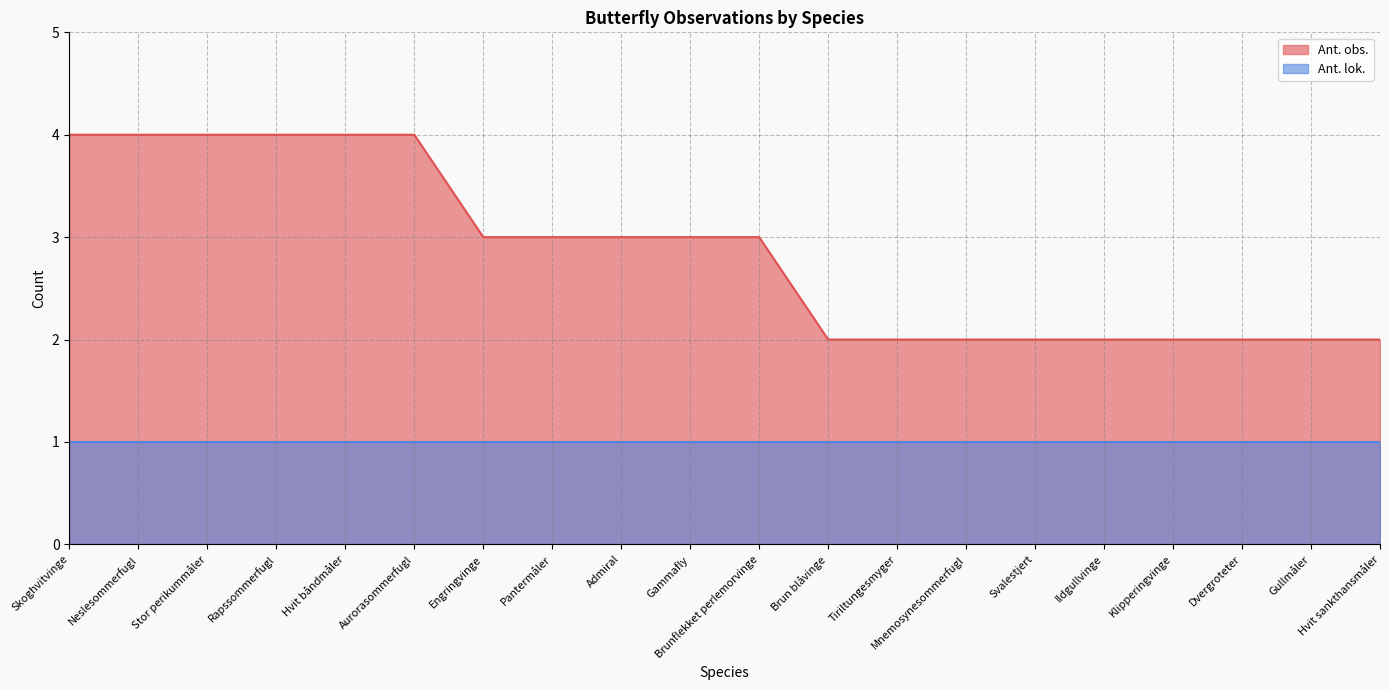

Approximately how many times larger is the value at Admiral compared to Hvit båndmåler?

0.8